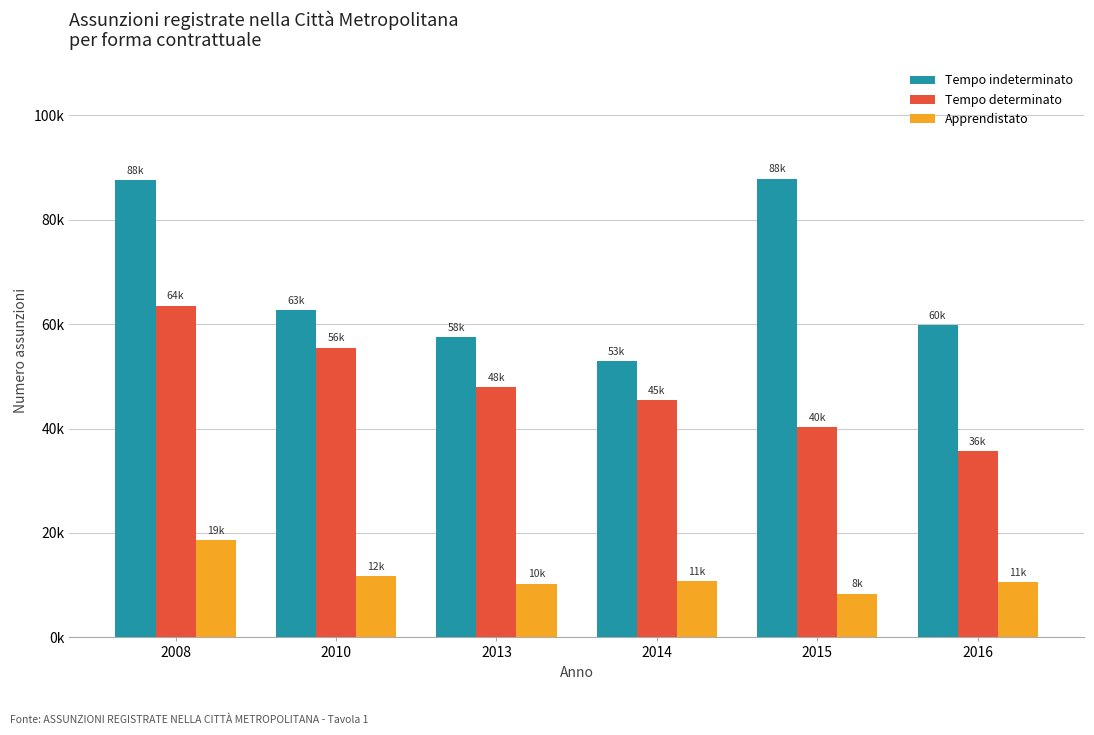

Does the chart contain any negative values?

No